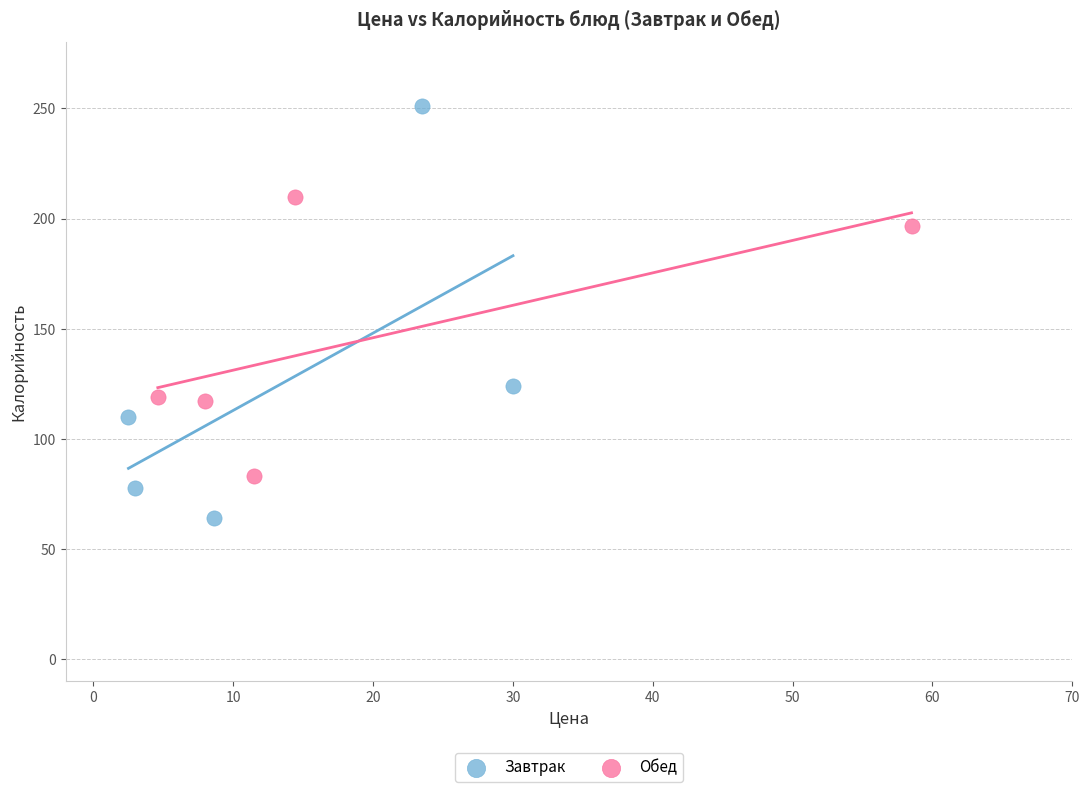

Which series has the largest Y range (max minus min)?

Завтрак